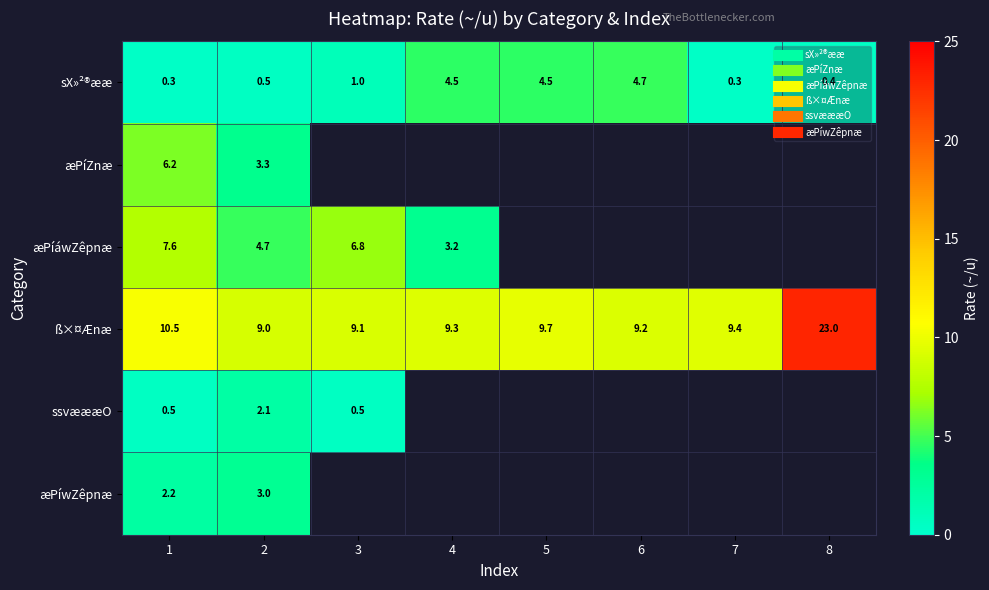

The value of æPíáwZêpnæ at 2 is 4.7. True or false?

True